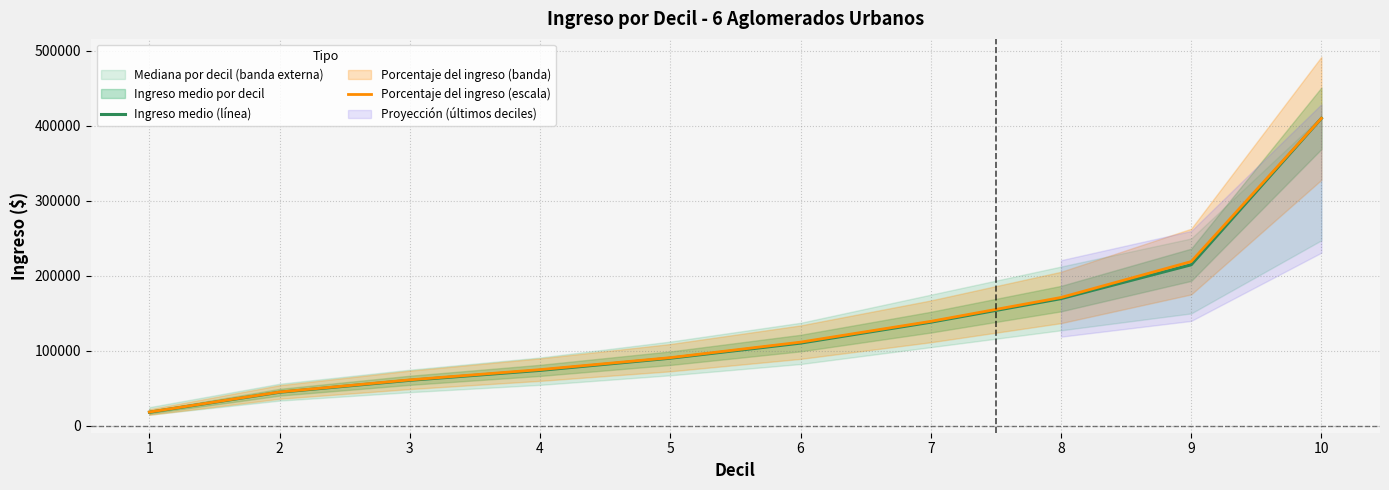

Is the value of Ingreso medio (línea) at 8 greater than the value of Porcentaje del ingreso (escala) at 10?

No